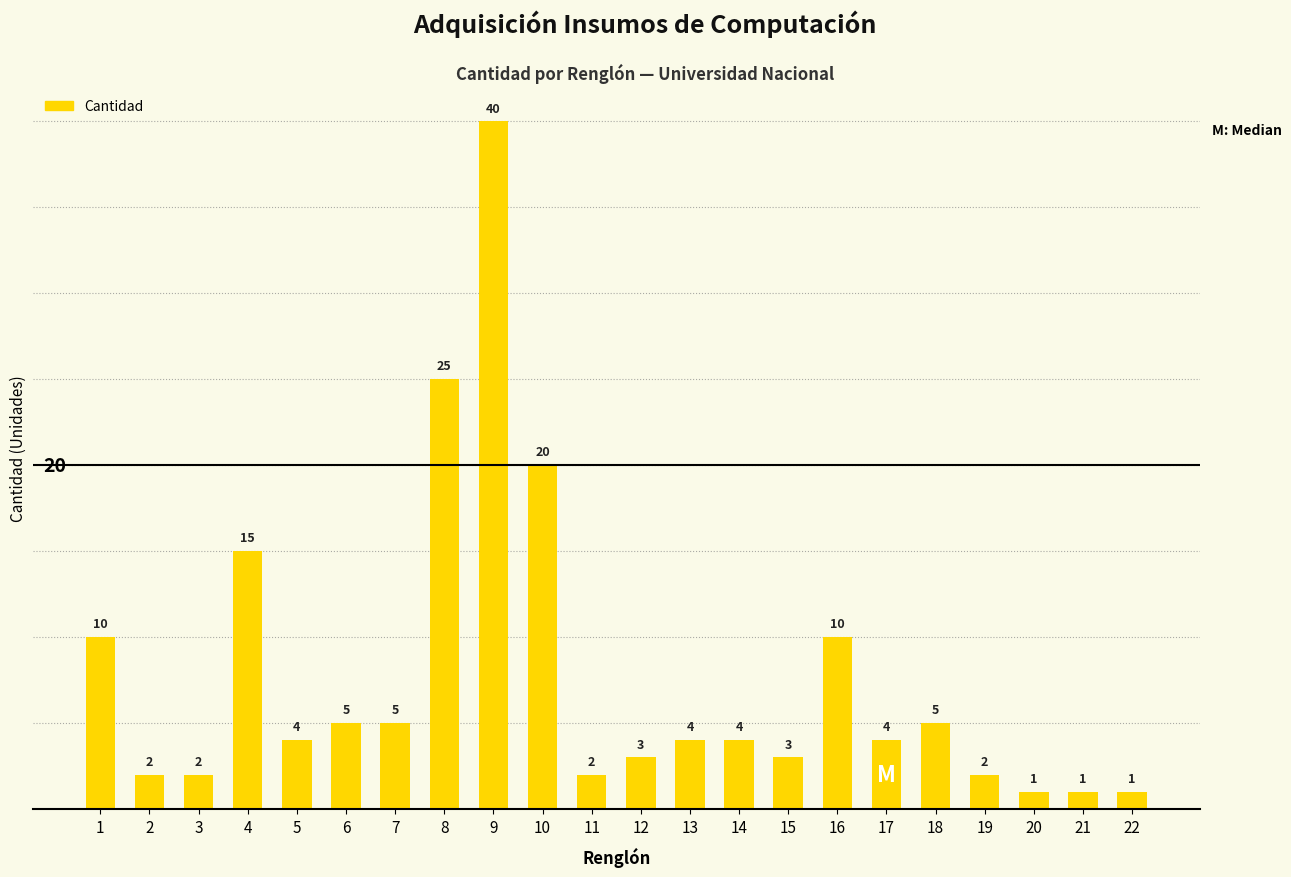

True or false: the data shows 1 at 22.

True